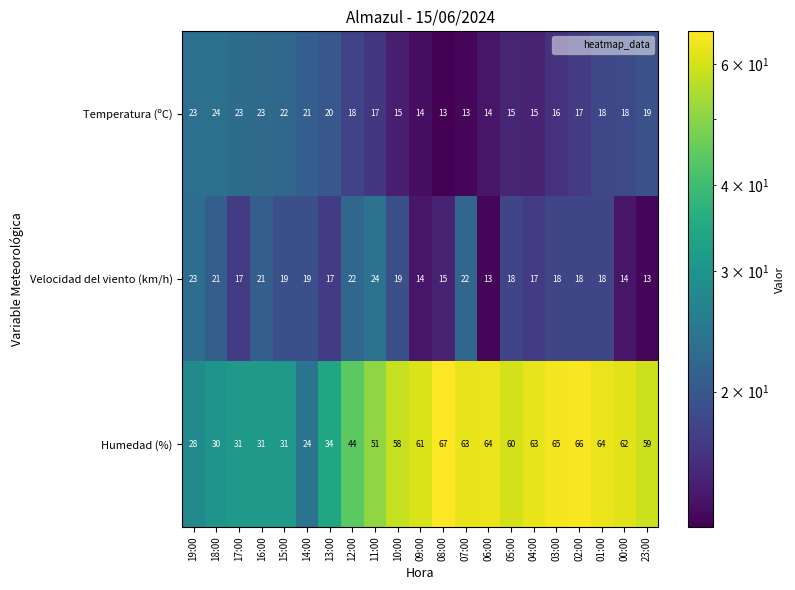

What is the total value across all series at 01:00?

100